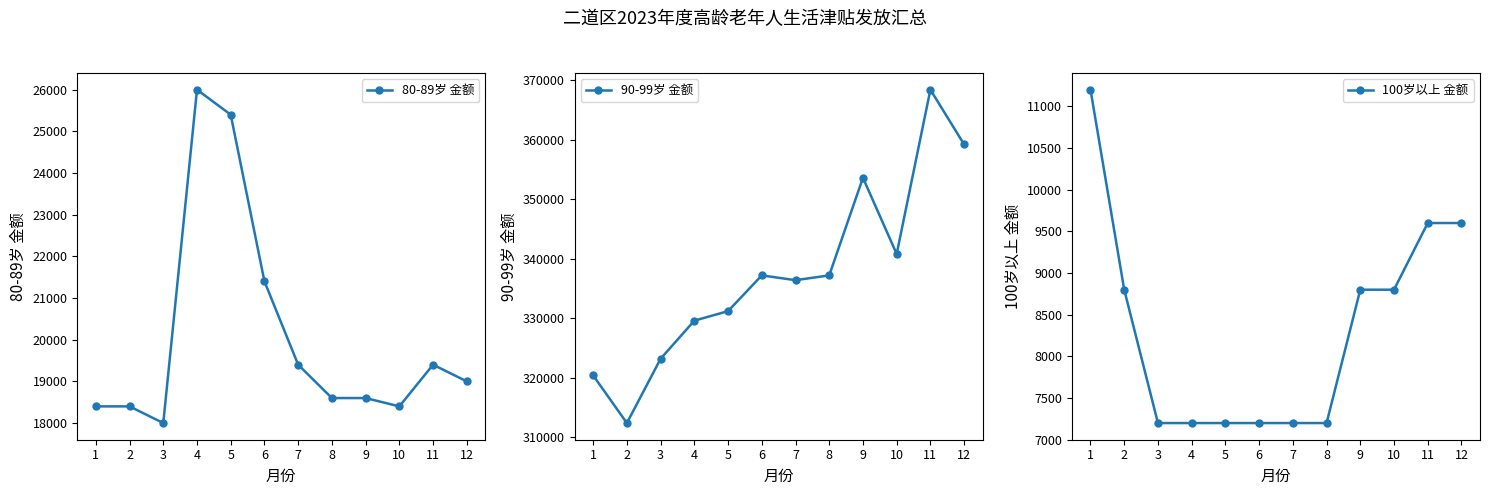

Is it true that 90-99岁 金额 equals 337200 at 6?

True